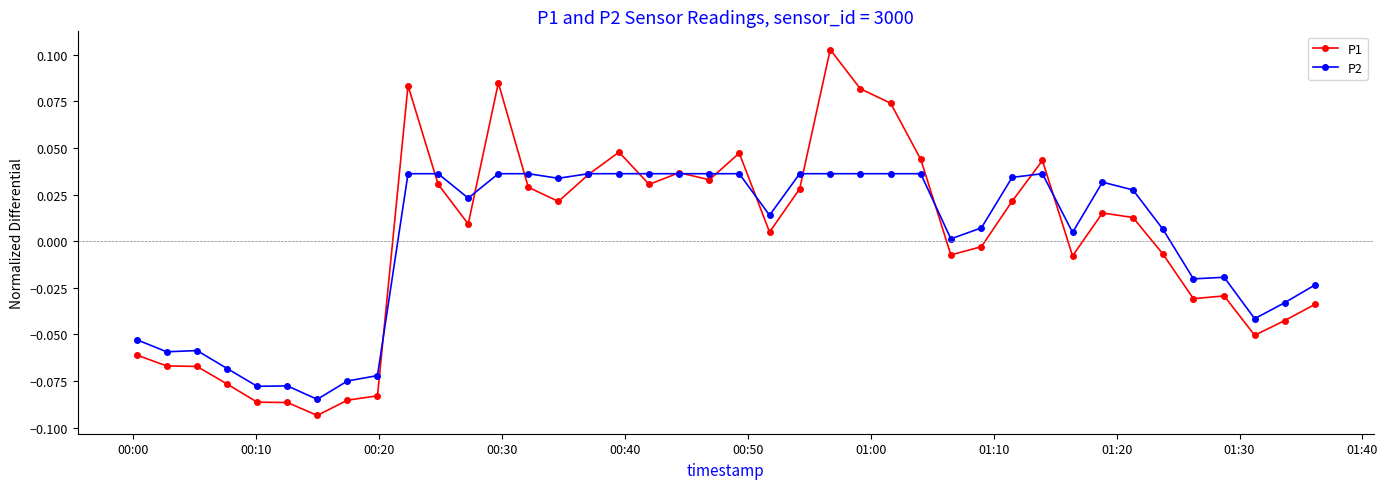

Rank the series by their maximum value, from highest to lowest.

P1, P2